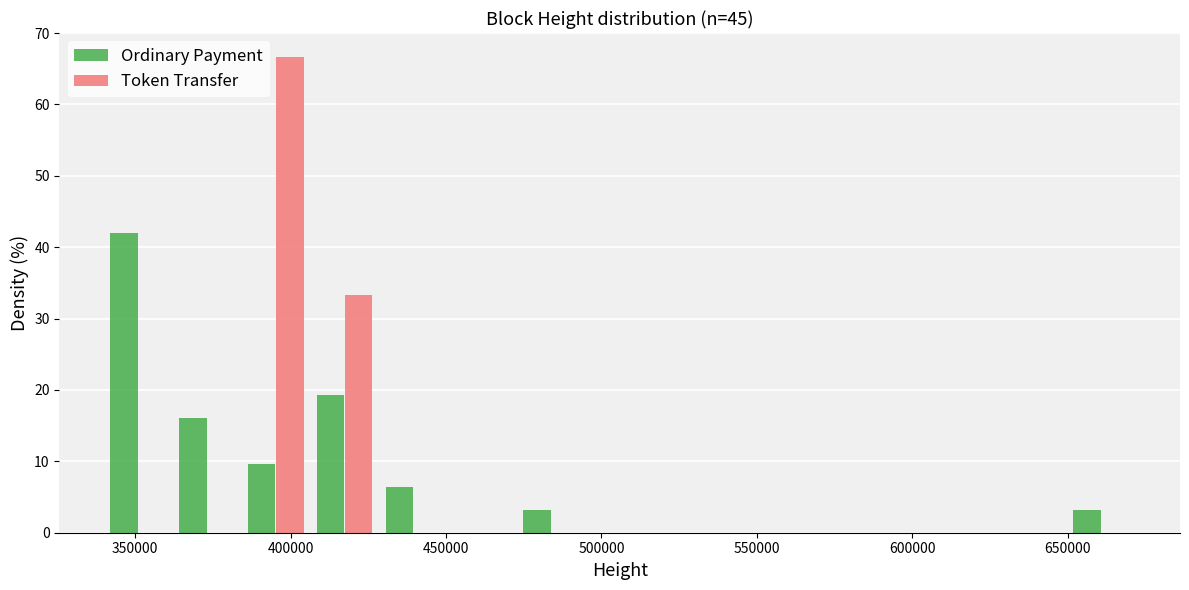

Reading left to right, list every range on the x-axis with the height of the bar of each series over it. Neither the bar edges nor the heights are printed on the chart, so give them approximately, as read against the axes.

340000 to 360000: Ordinary Payment=42	Token Transfer=0
360000 to 385000: Ordinary Payment=16	Token Transfer=0
385000 to 405000: Ordinary Payment=10	Token Transfer=67
405000 to 430000: Ordinary Payment=19	Token Transfer=33
430000 to 450000: Ordinary Payment=6	Token Transfer=0
450000 to 475000: Ordinary Payment=0	Token Transfer=0
475000 to 495000: Ordinary Payment=3	Token Transfer=0
495000 to 515000: Ordinary Payment=0	Token Transfer=0
515000 to 540000: Ordinary Payment=0	Token Transfer=0
540000 to 560000: Ordinary Payment=0	Token Transfer=0
560000 to 585000: Ordinary Payment=0	Token Transfer=0
585000 to 605000: Ordinary Payment=0	Token Transfer=0
605000 to 630000: Ordinary Payment=0	Token Transfer=0
630000 to 650000: Ordinary Payment=0	Token Transfer=0
650000 to 670000: Ordinary Payment=3	Token Transfer=0